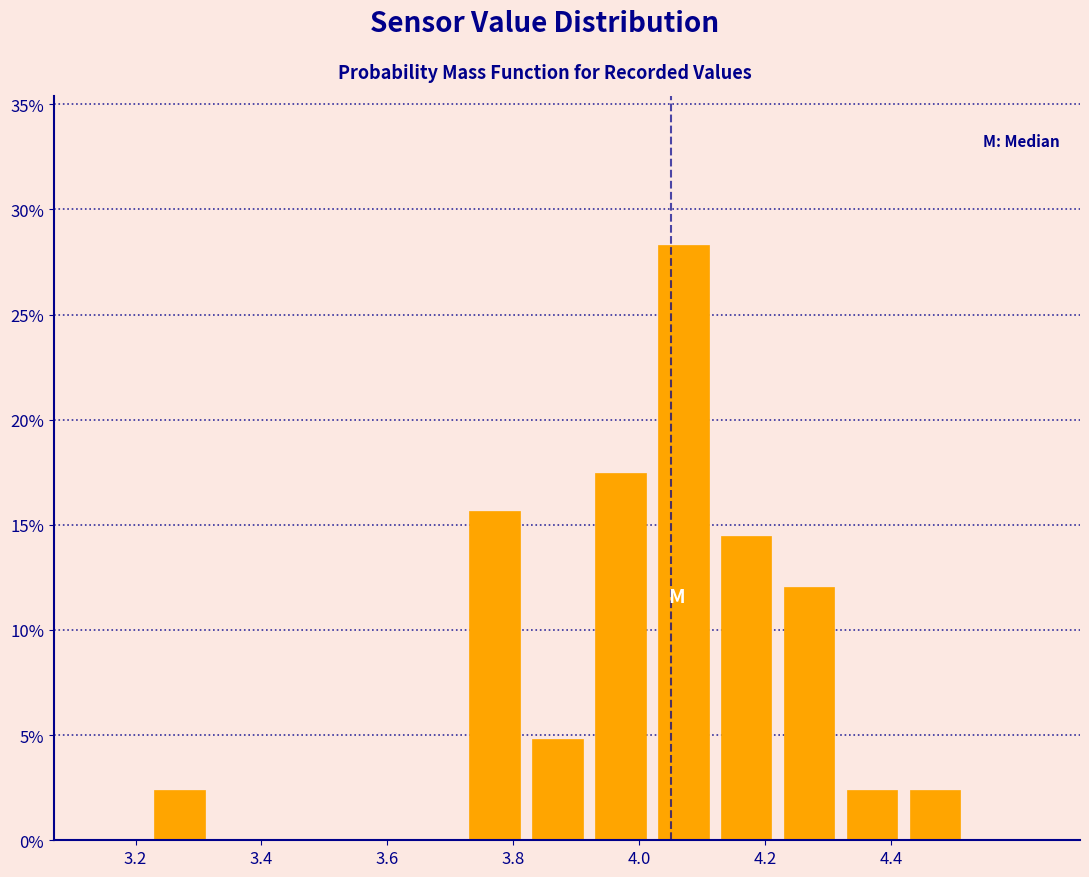

Reading left to right, list every bar in this chart as the range it spans on the x-axis followed by its height. The values are not printed on the chart, so give them approximately, as read against the axis.

3.22 to 3.32: 2.5
3.32 to 3.42: 0
3.42 to 3.52: 0
3.52 to 3.62: 0
3.62 to 3.72: 0
3.72 to 3.82: 15.5
3.82 to 3.92: 5.0
3.92 to 4.02: 17.5
4.02 to 4.12: 28.5
4.12 to 4.22: 14.5
4.22 to 4.32: 12.0
4.32 to 4.42: 2.5
4.42 to 4.52: 2.5